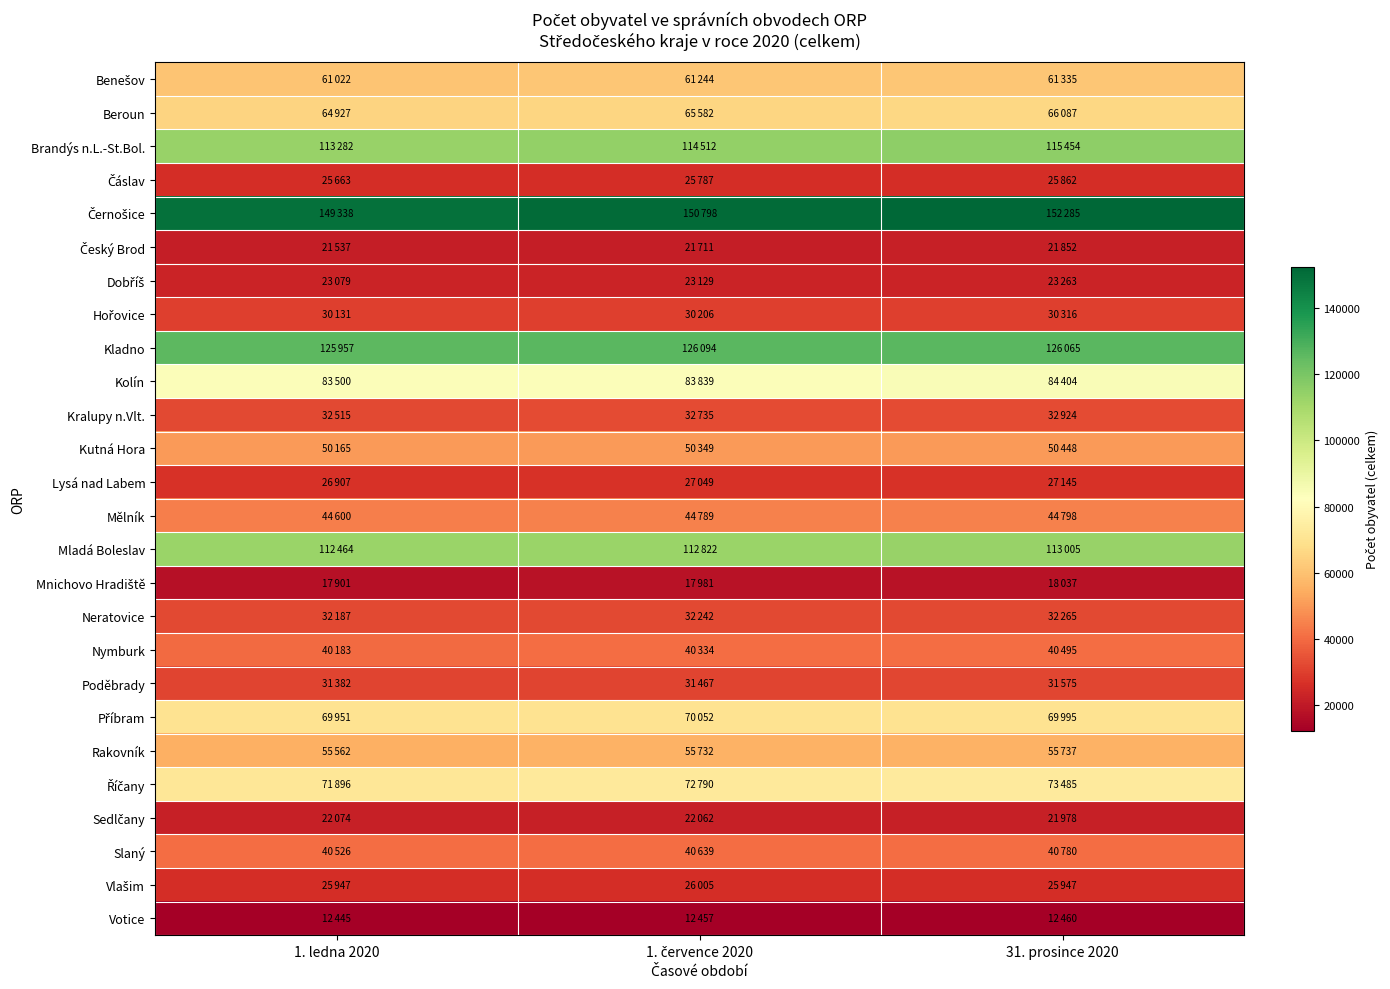

Which series has the largest range (max minus min)?

Černošice